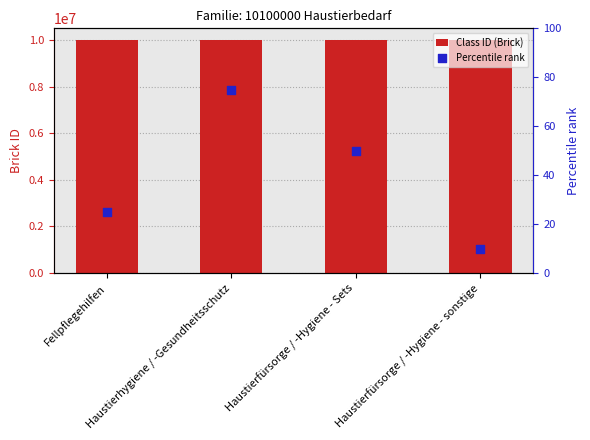

At how many categories does at least one series exceed 5930741?

4